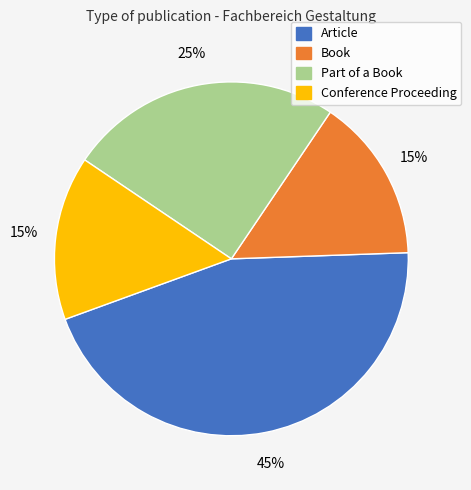

Combined, do Book and Conference Proceeding account for over 50%?

No